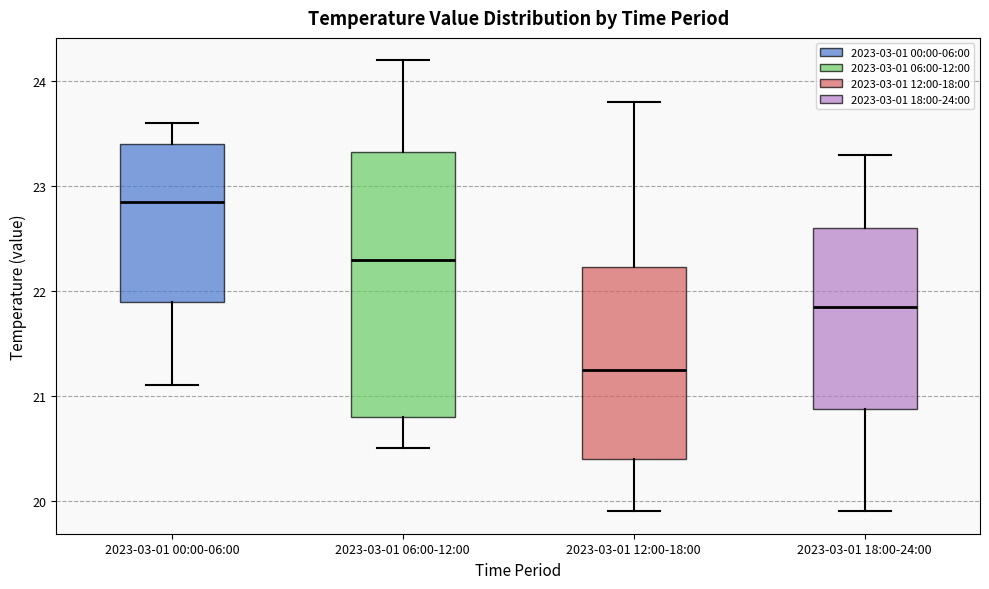

Which box has the highest median line?

2023-03-01 00:00-06:00